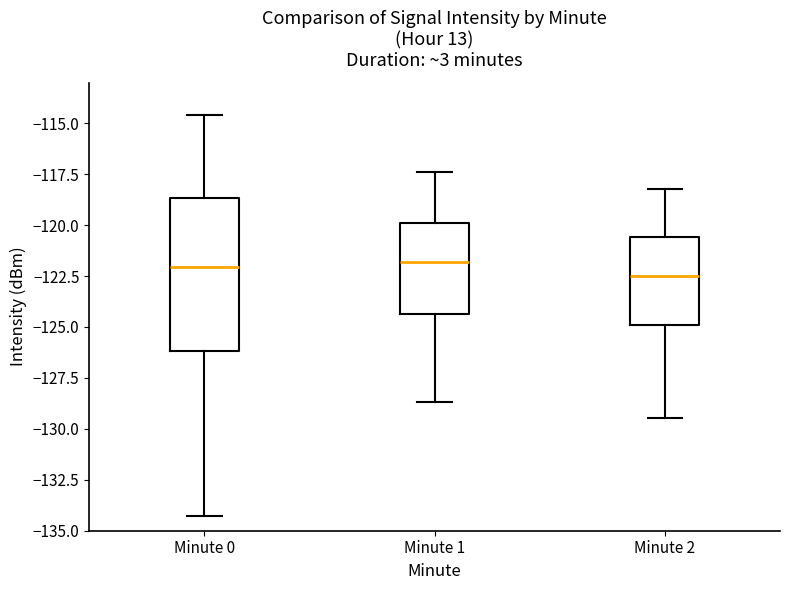

Reading left to right, read every box against the y-axis: the position of its median line, the range the box covers, and the ends of its whiskers. The values are not printed on the chart, so give them approximately, as read against the axis.

Minute 0: median -122.0, box -126.0 to -118.5, whiskers -134.5 to -114.5
Minute 1: median -122.0, box -124.5 to -120.0, whiskers -128.5 to -117.5
Minute 2: median -122.5, box -125.0 to -120.5, whiskers -129.5 to -118.0